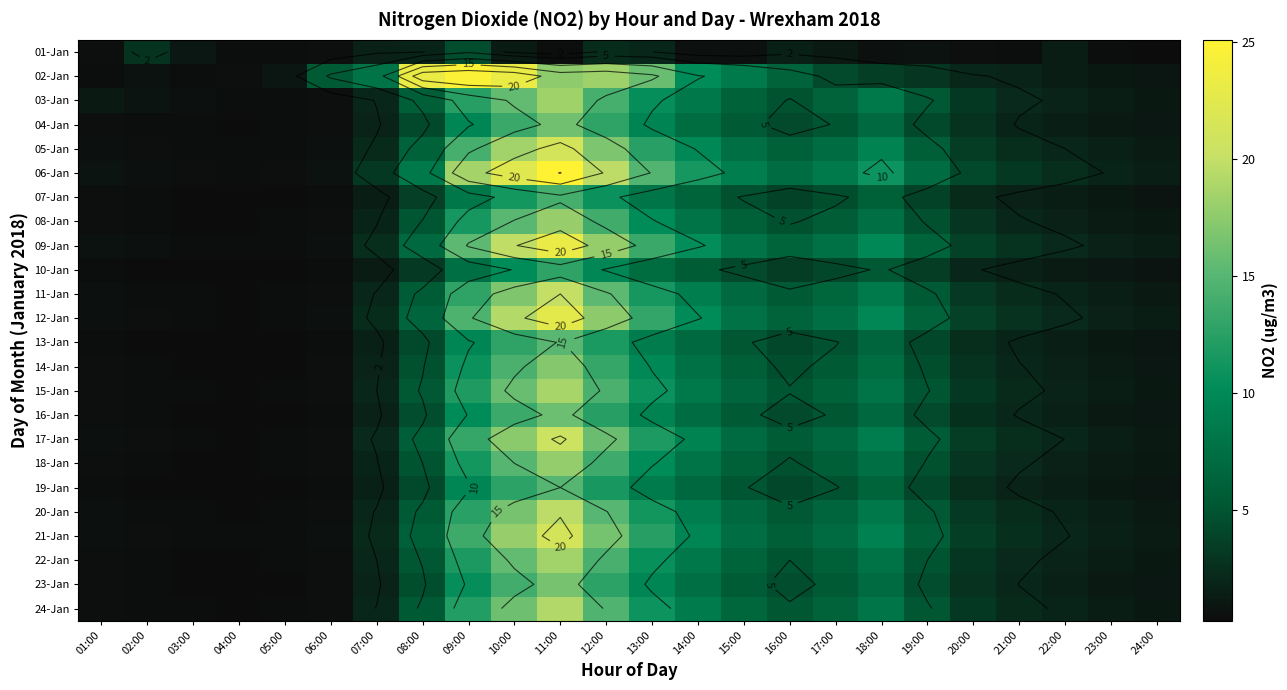

List the labels in order of 14-Jan value, largest first.

11:00, 10:00, 12:00, 09:00, 13:00, 14:00, 18:00, 15:00, 17:00, 08:00, 16:00, 19:00, 20:00, 21:00, 07:00, 22:00, 23:00, 24:00, 01:00, 06:00, 02:00, 05:00, 03:00, 04:00